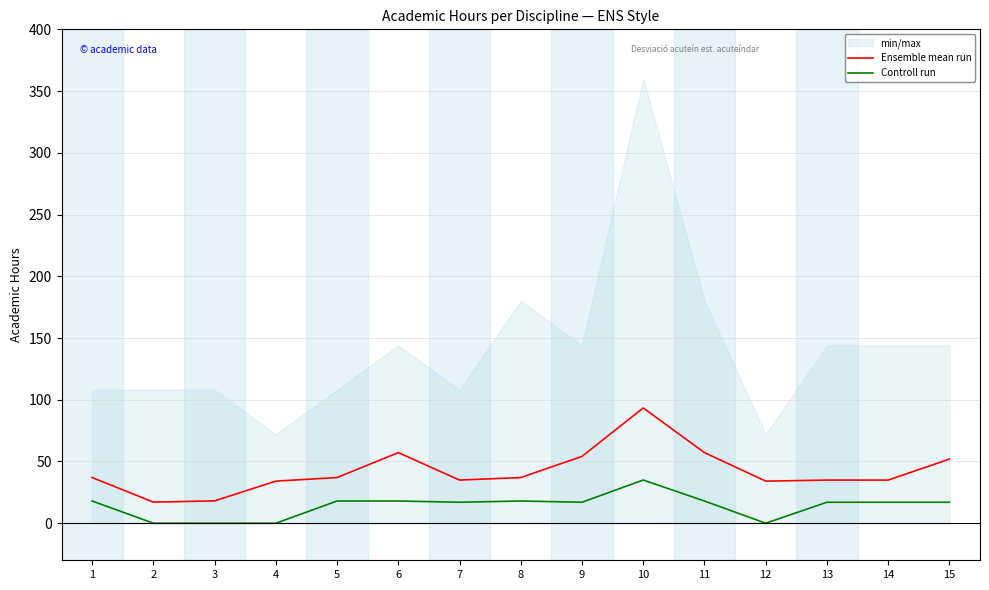

True or false: Ensemble mean run has a value of 57.2 at 11.

True